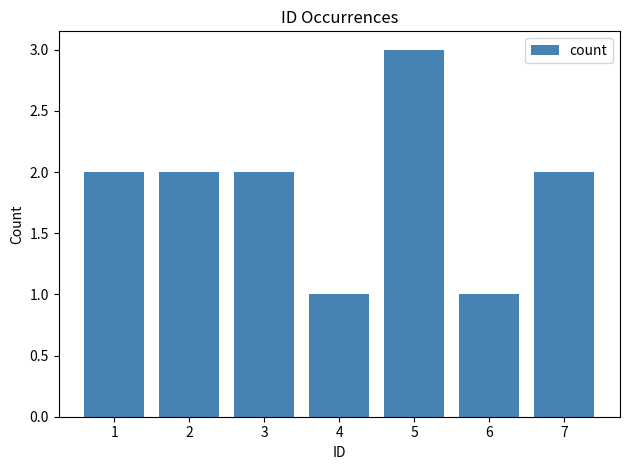

True or false: the data shows 2 at 7.

True